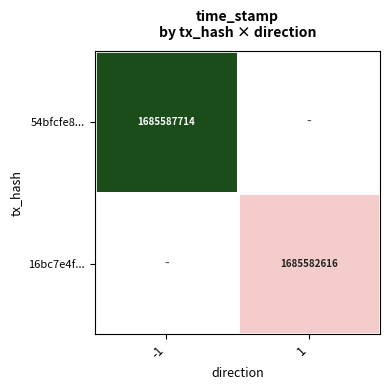

True or false: 16bc7e4f... has a value of 664332996 at 1.

False